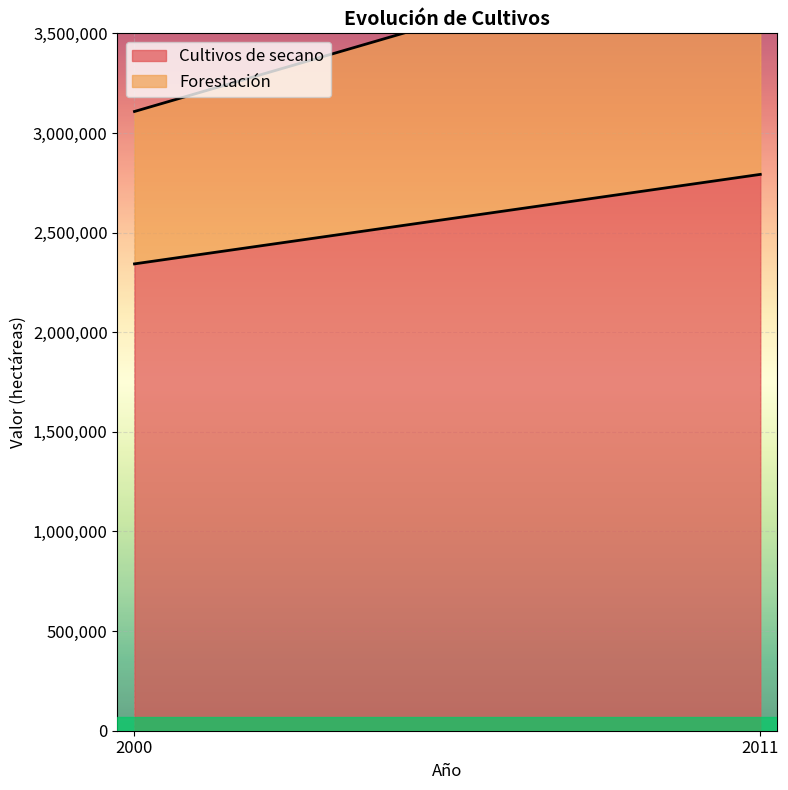

What is the spread (max minus min) of values at 2000?

1578158